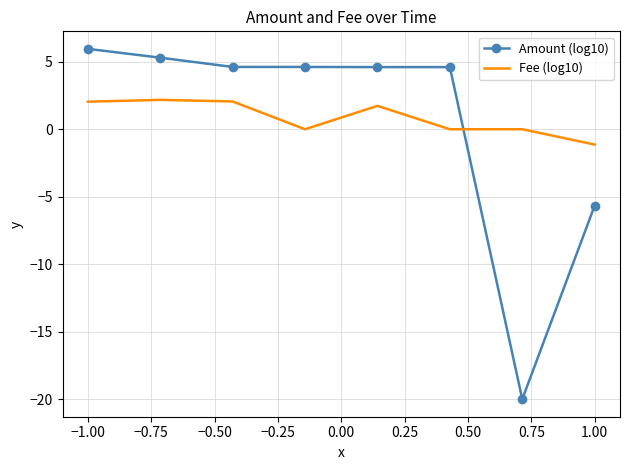

What is the maximum value shown in the chart?

6.0